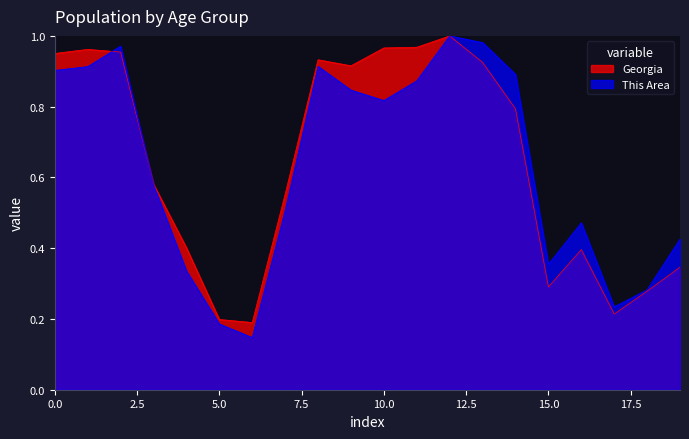

List the series in order of their overall mean, highest first.

Georgia, This Area